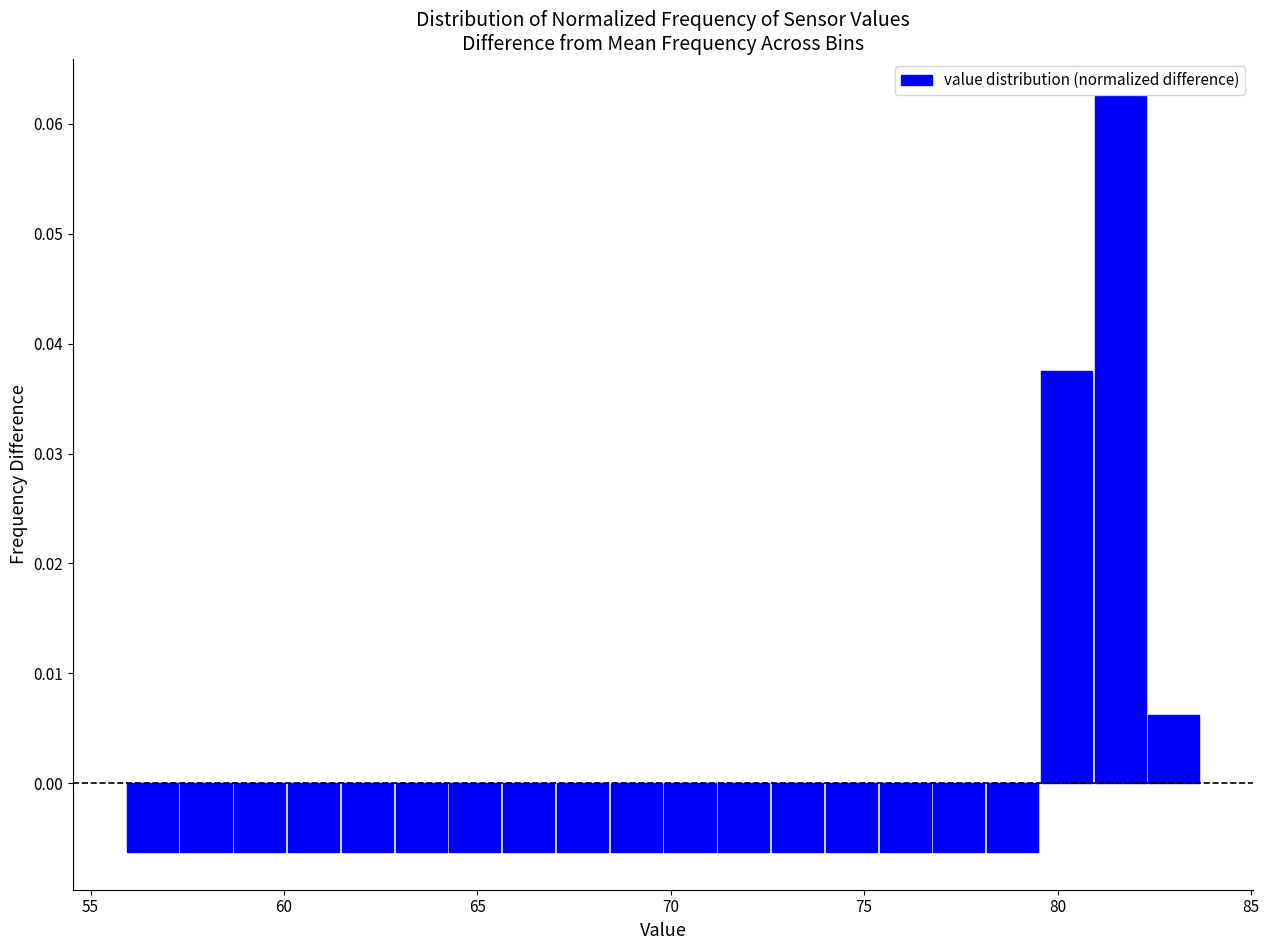

Around what value on the x-axis is the tallest bar? Give the approximate position of its centre, as read against the axis.

81.5